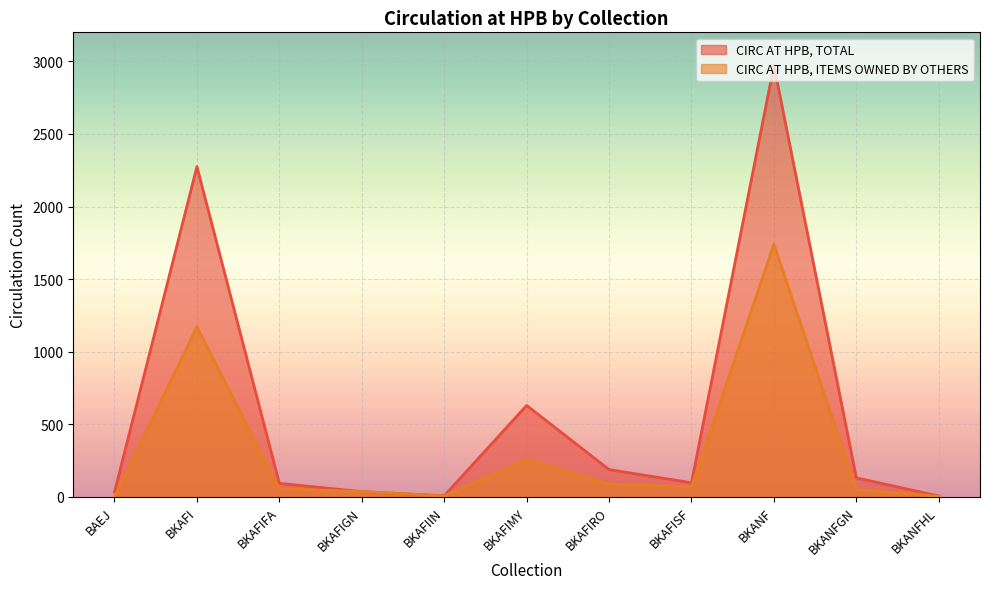

List the series in order of their peak value, highest first.

CIRC AT HPB, TOTAL, CIRC AT HPB, ITEMS OWNED BY OTHERS